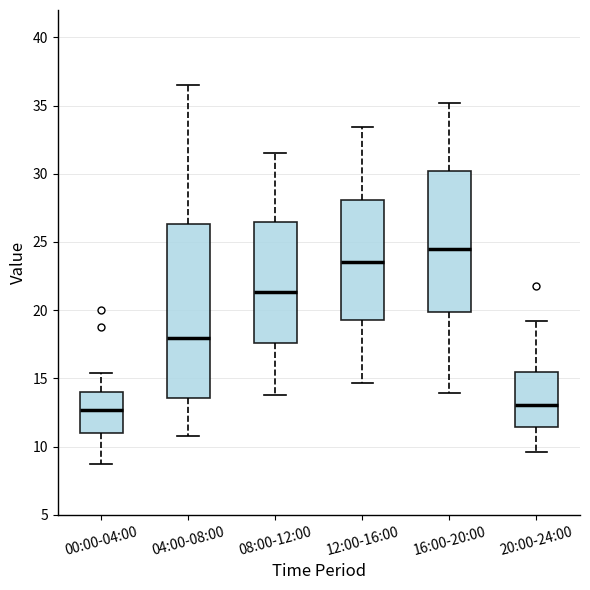

Where does the median line of the box for 20:00-24:00 sit on the y-axis? The values are not printed on the chart, so give them approximately, as read against the axis.

13.0